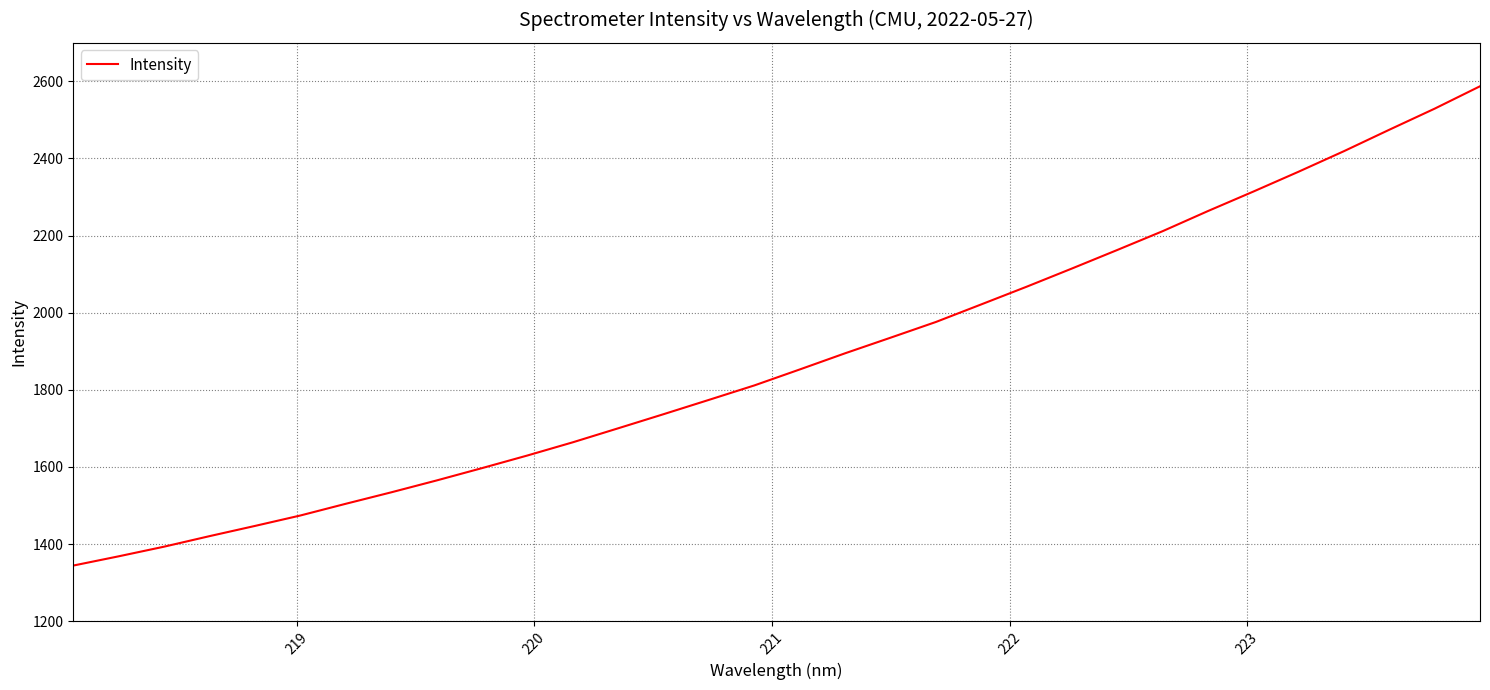

What is the difference between the maximum and minimum values?

1243.1